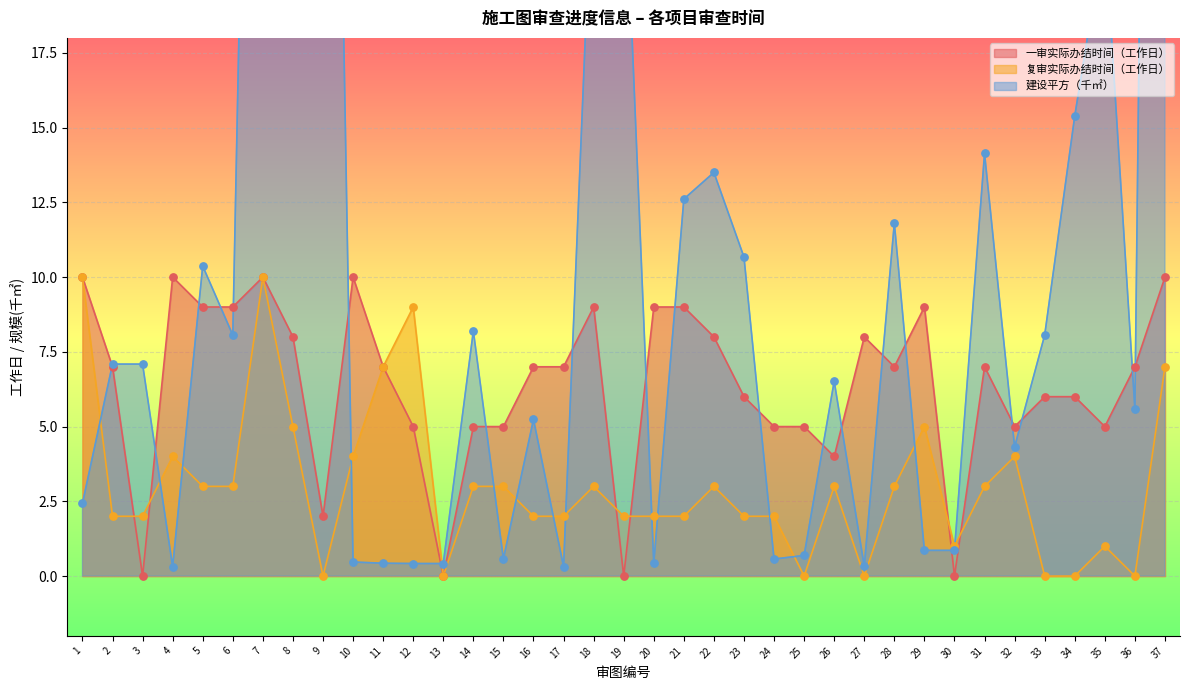

At which category is the sum across all series the highest?

37